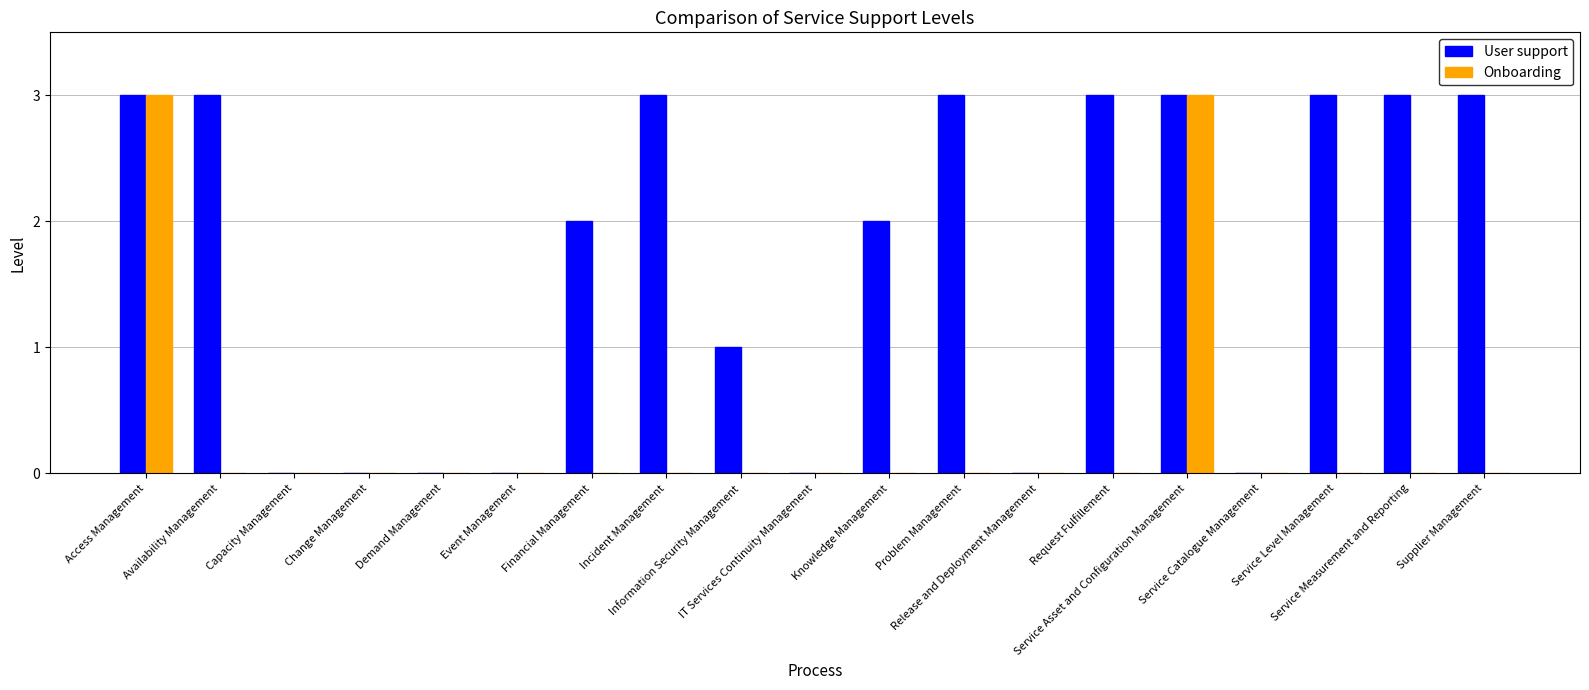

Reading right to left, extract all data points from this chart.

User support: Supplier Management=3	Service Measurement and Reporting=3	Service Level Management=3	Service Catalogue Management=0	Service Asset and Configuration Management=3	Request Fulfillement=3	Release and Deployment Management=0	Problem Management=3	Knowledge Management=2	IT Services Continuity Management=0	Information Security Management=1	Incident Management=3	Financial Management=2	Event Management=0	Demand Management=0	Change Management=0	Capacity Management=0	Availability Management=3	Access Management=3
Onboarding: Supplier Management=0	Service Measurement and Reporting=0	Service Level Management=0	Service Catalogue Management=0	Service Asset and Configuration Management=3	Request Fulfillement=0	Release and Deployment Management=0	Problem Management=0	Knowledge Management=0	IT Services Continuity Management=0	Information Security Management=0	Incident Management=0	Financial Management=0	Event Management=0	Demand Management=0	Change Management=0	Capacity Management=0	Availability Management=0	Access Management=3